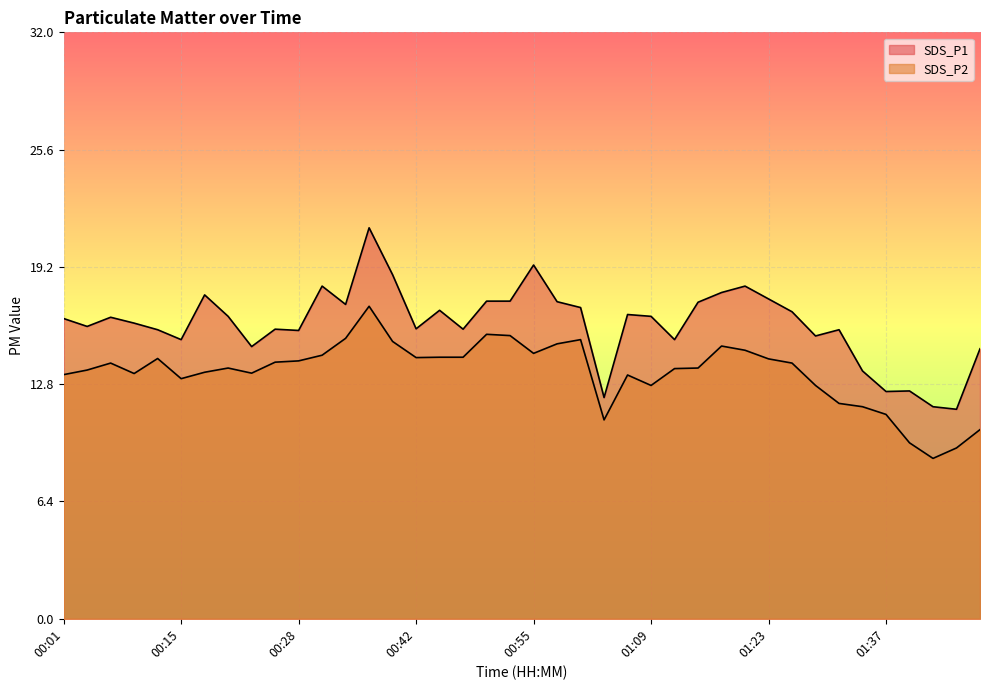

The SDS_P1 series shows 16.6 at 01:06. True or false?

True